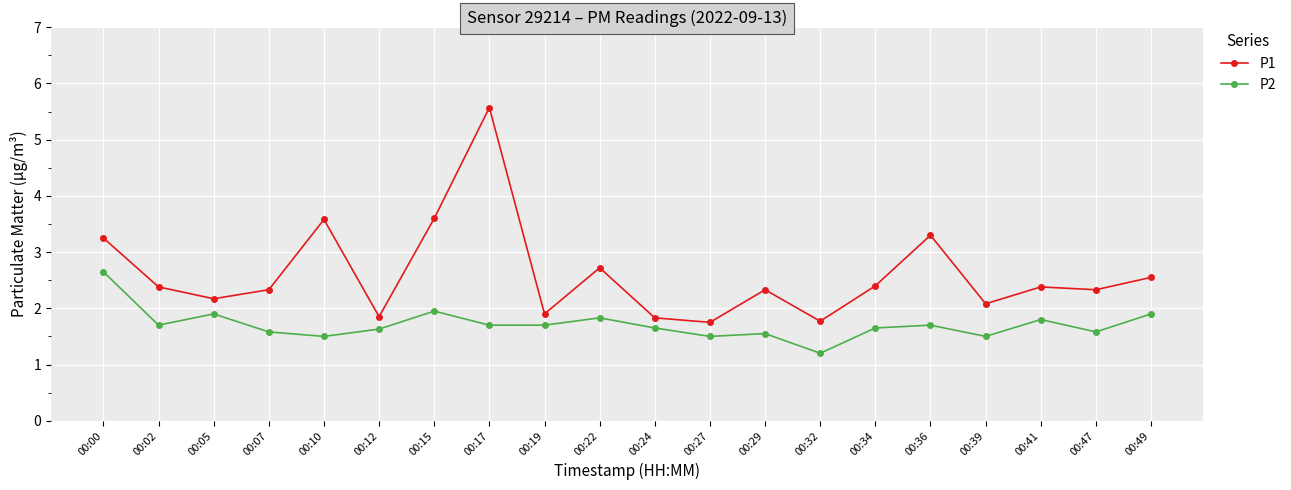

How many categories are shown in the chart?

20